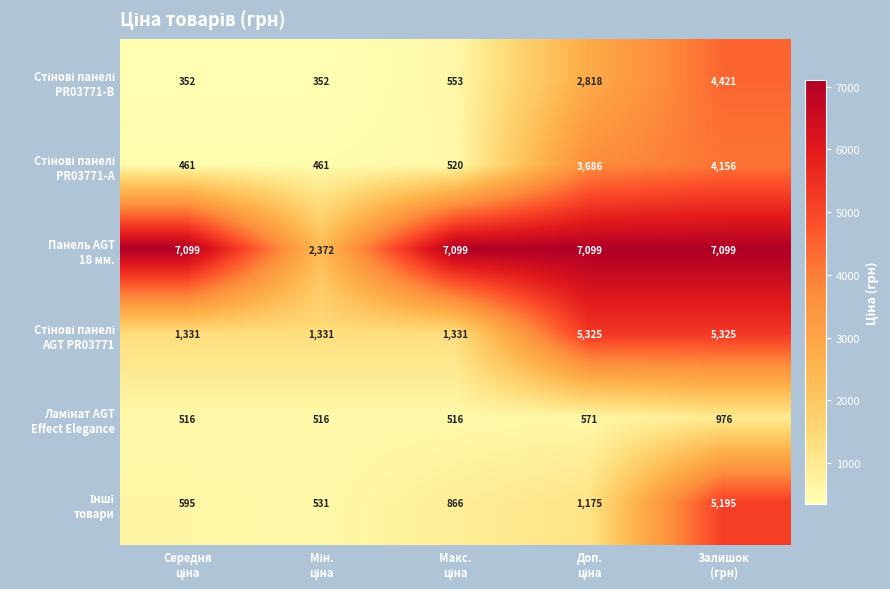

At how many categories does at least one series exceed 5020?

4